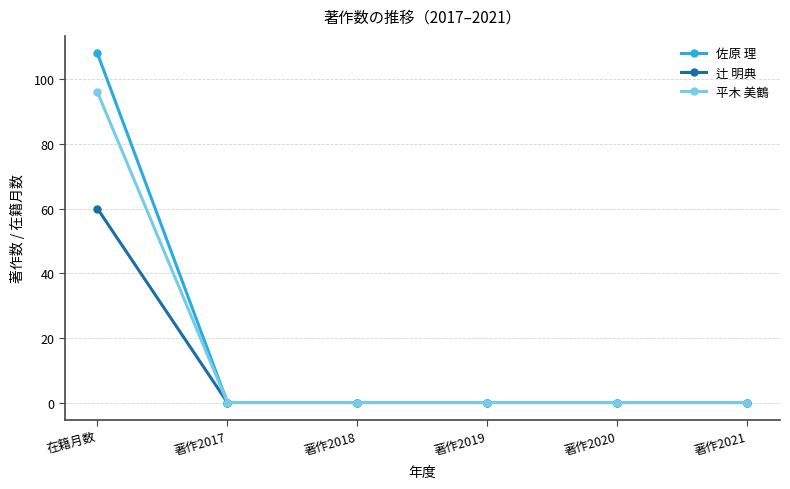

What are all the series names shown in the legend?

佐原 理, 辻 明典, 平木 美鶴